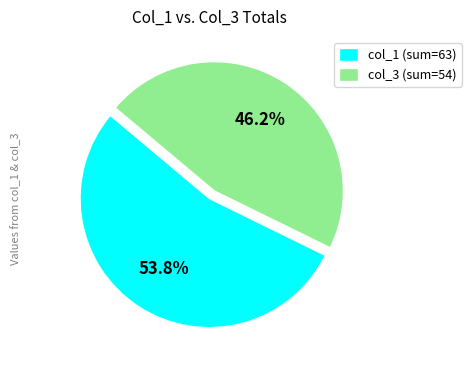

Is there any slice that represents more than half of the pie?

Yes